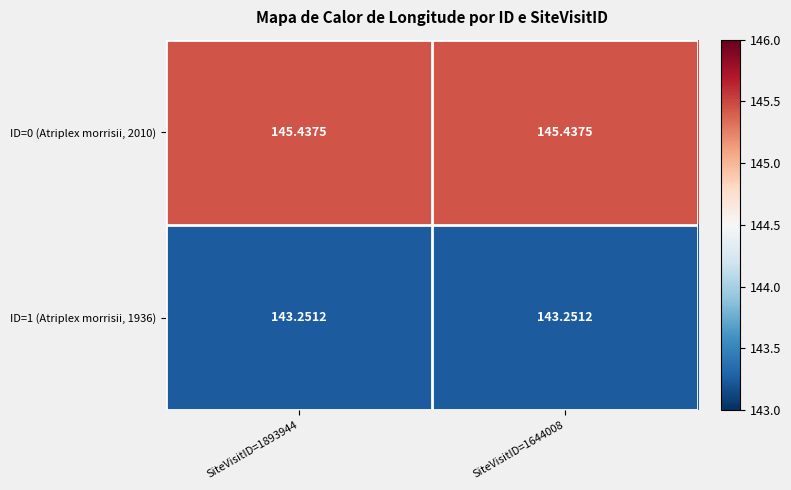

What is the difference between the highest and lowest values at SiteVisitID=1893944?

2.2